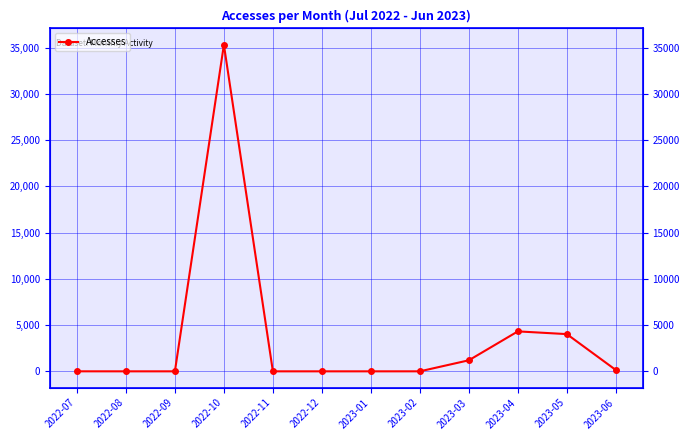

How many series are shown in this chart?

1